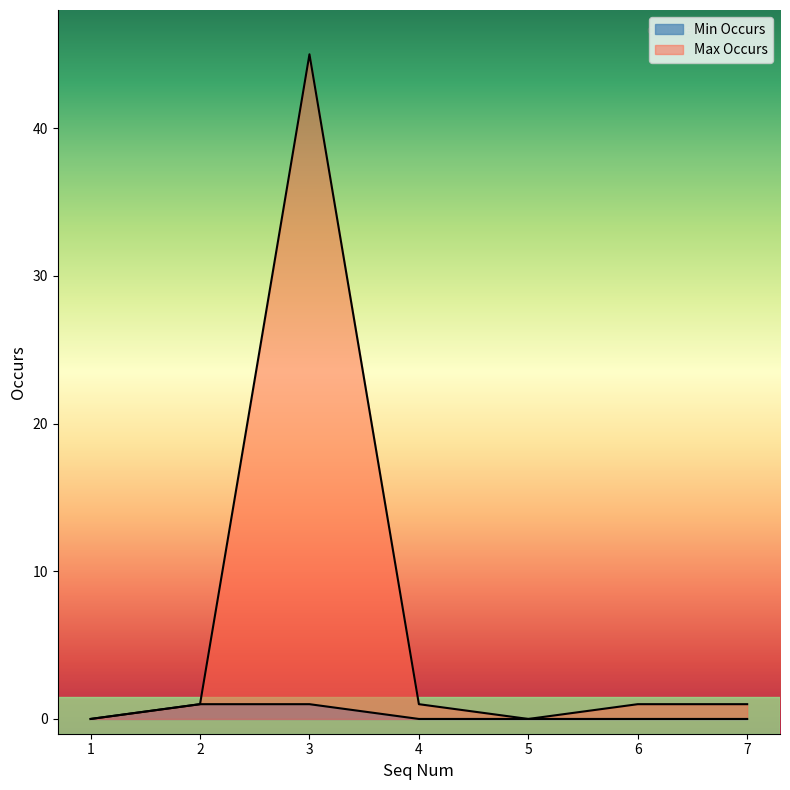

True or false: Max Occurs and Min Occurs intersect in this chart.

False